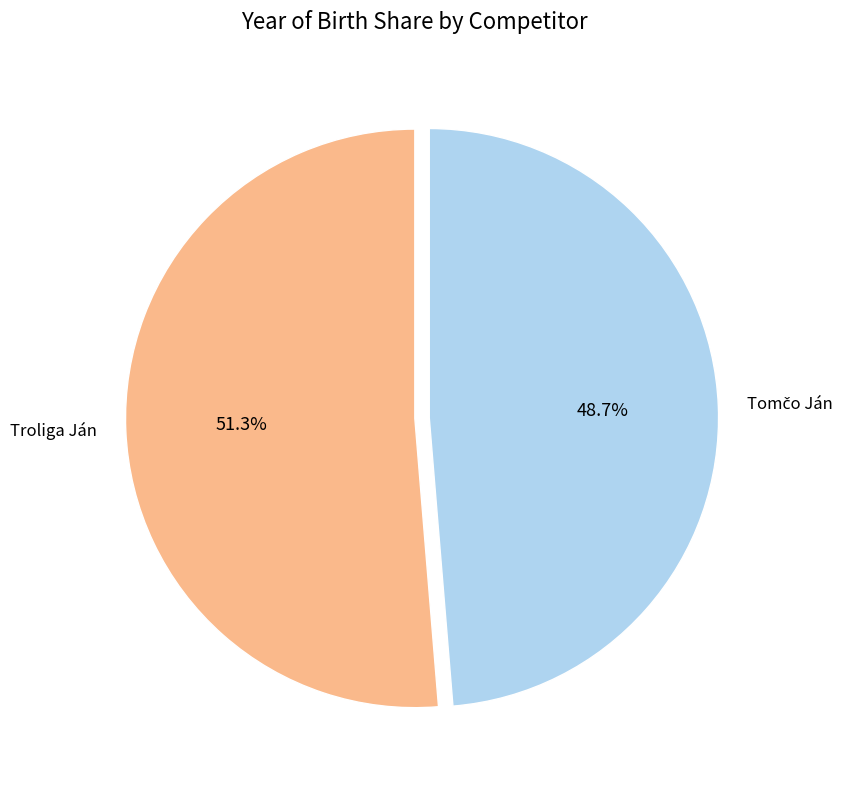

Which category has the biggest portion of the pie?

Troliga Ján